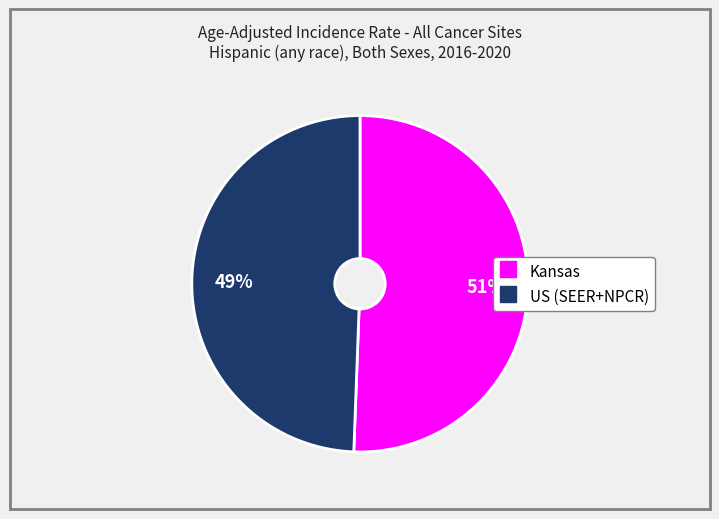

To the nearest percent, what is the average slice percentage?

50%